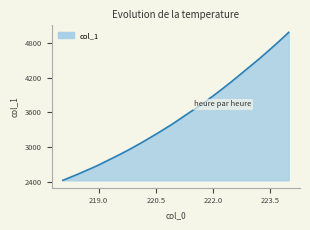

Reading right to left, extract all data points from this chart.

4979.3	4861.2	4748.9	4637.6	4527.8	4424.1	4320.6	4216.4	4114.5	4015.7	3919.1	3825.6	3731.2	3647.7	3565.0	3479.5	3394.8	3316.2	3239.1	3164.3	3090.2	3019.4	2950.0	2884.3	2821.0	2758.7	2696.2	2638.2	2584.1	2529.0	2477.0	2426.1